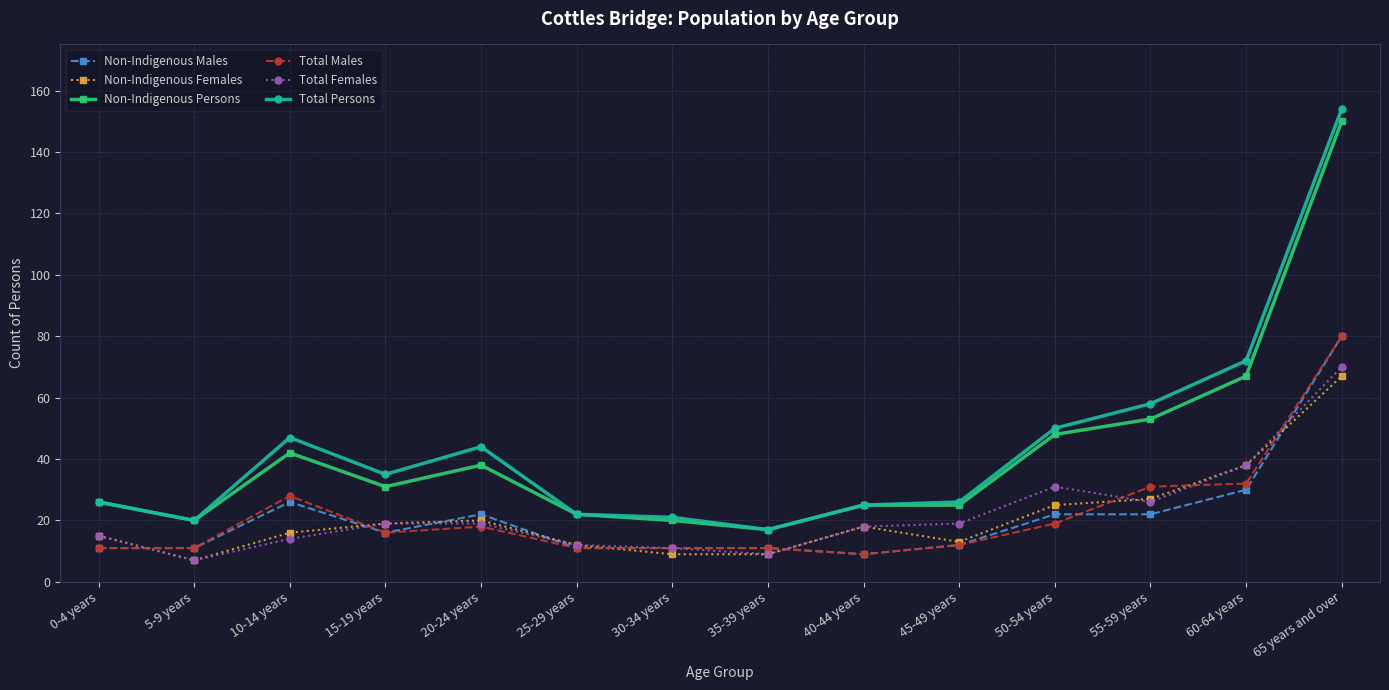

What is the total value across all series at 5-9 years?

76